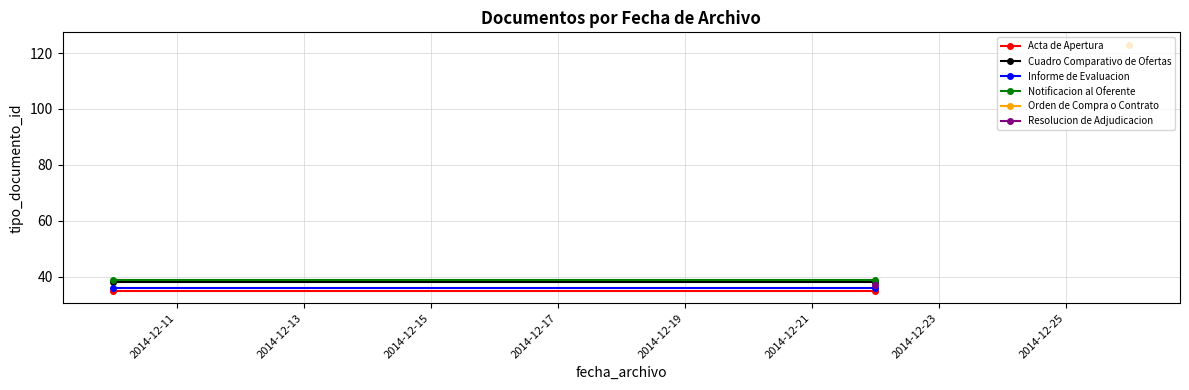

What is the value of the Informe de Evaluacion point at the 2nd from the left?

36